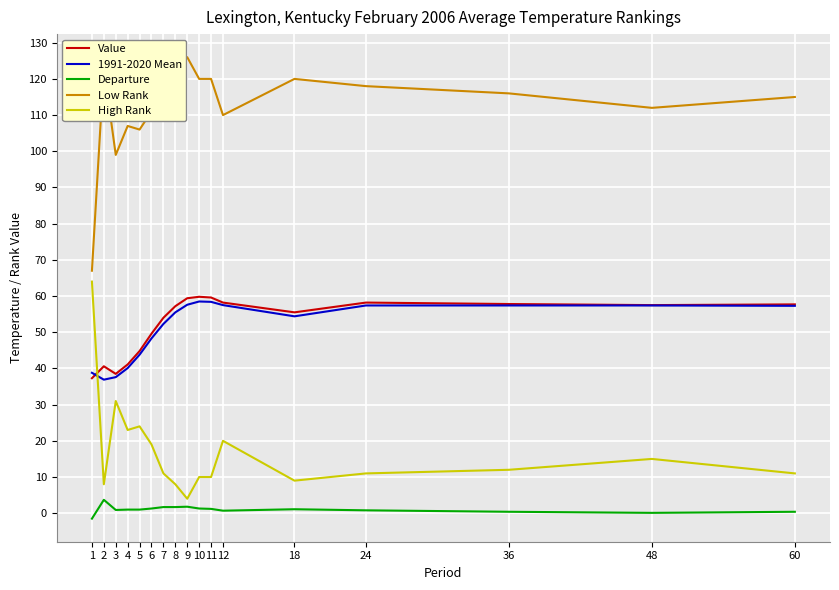

What is the sum of the High Rank values at 7 and 36?

23.0